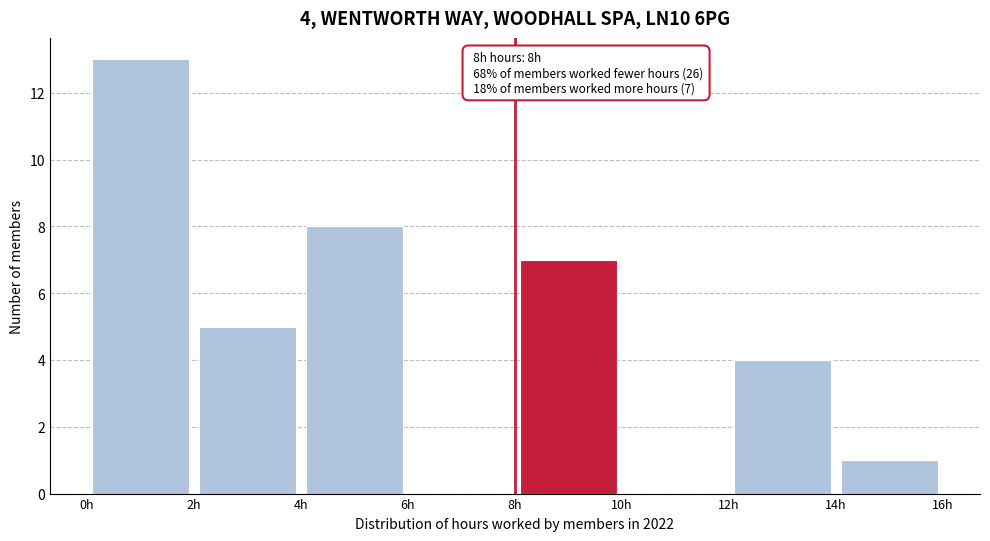

Over which range of the x-axis is the bar tallest?

0 to 2